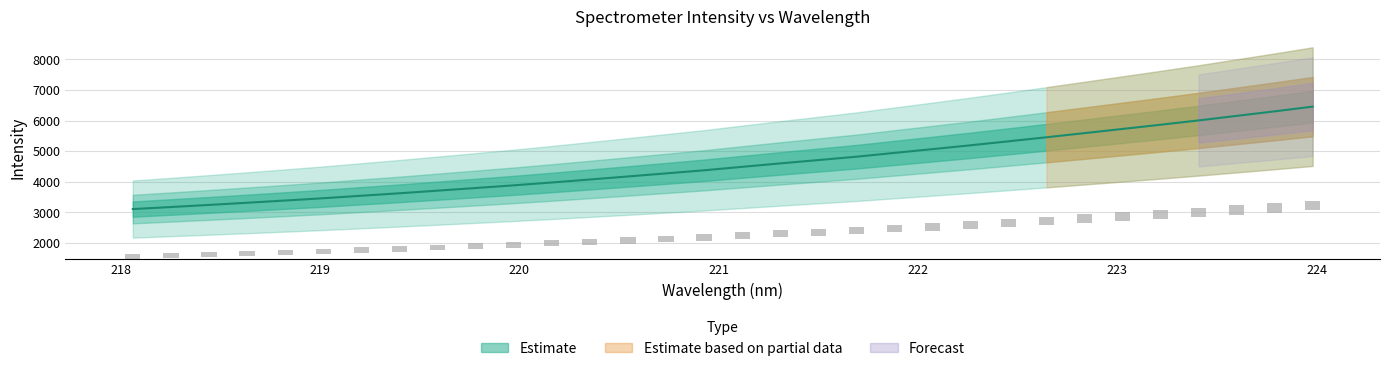

Reading right to left, transcribe all the data shown in this chart.

223.9802=6458.6	223.7895=6304.4	223.5987=6156.2	223.408=6008.3	223.2172=5866.7	223.0264=5729.7	222.8355=5593.3	222.6447=5457.4	222.4538=5325.3	222.263=5194.6	222.0721=5070.0	221.8812=4946.6	221.6902=4822.2	221.4993=4712.5	221.3083=4603.8	221.1174=4491.4	220.9264=4378.5	220.7354=4277.7	220.5444=4177.3	220.3533=4078.1	220.1623=3980.4	219.9712=3887.3	219.7801=3799.8	219.589=3713.5	219.3979=3627.9	219.2067=3547.5	219.0156=3465.7	218.8244=3391.2	218.6332=3318.4	218.442=3247.3	218.2508=3178.3	218.0596=3111.5